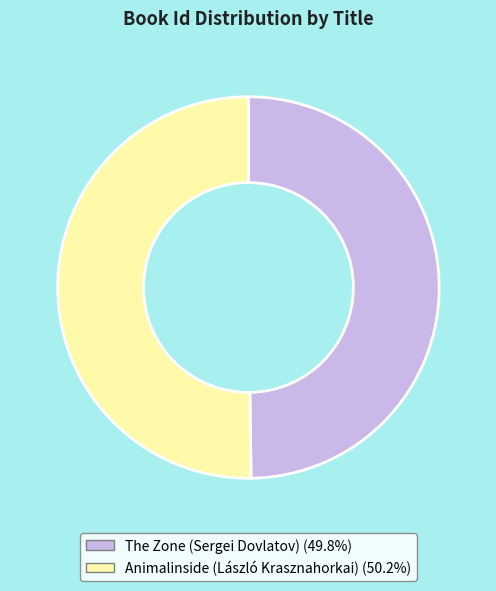

Is the sum of The Zone (Sergei Dovlatov) and Animalinside (László Krasznahorkai) greater than half?

Yes